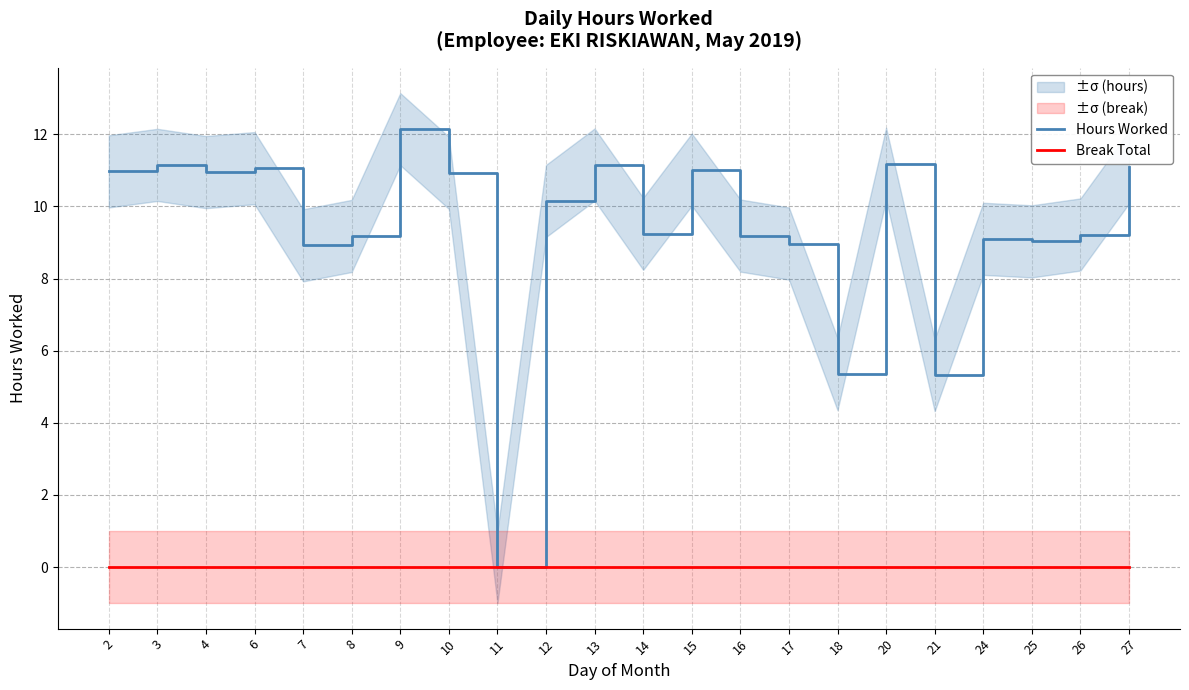

True or false: Break Total and Hours Worked cross at least once.

False